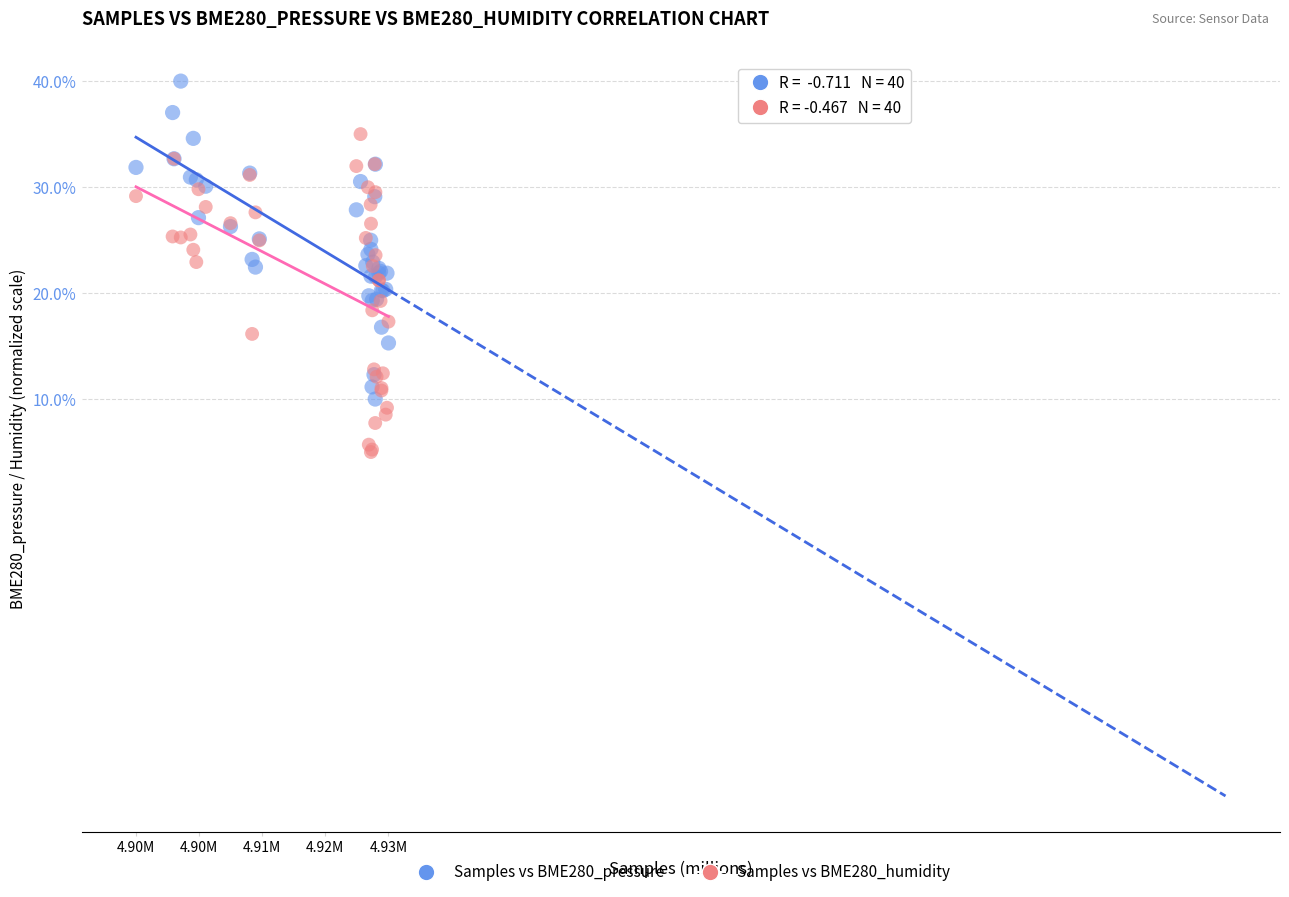

Which series contains the lowest Y value?

Samples vs BME280_humidity